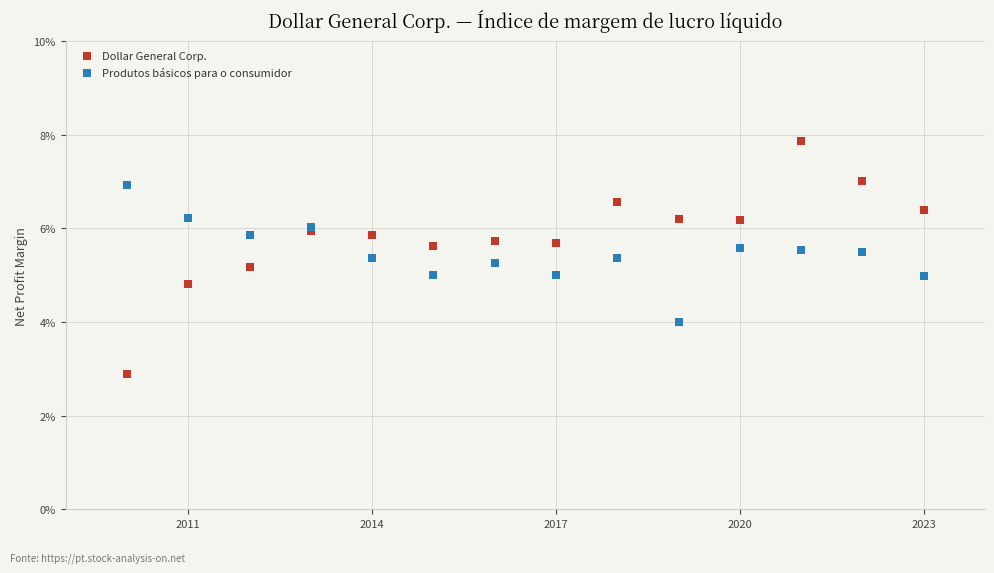

What are all the series names shown in the legend?

Dollar General Corp., Produtos básicos para o consumidor